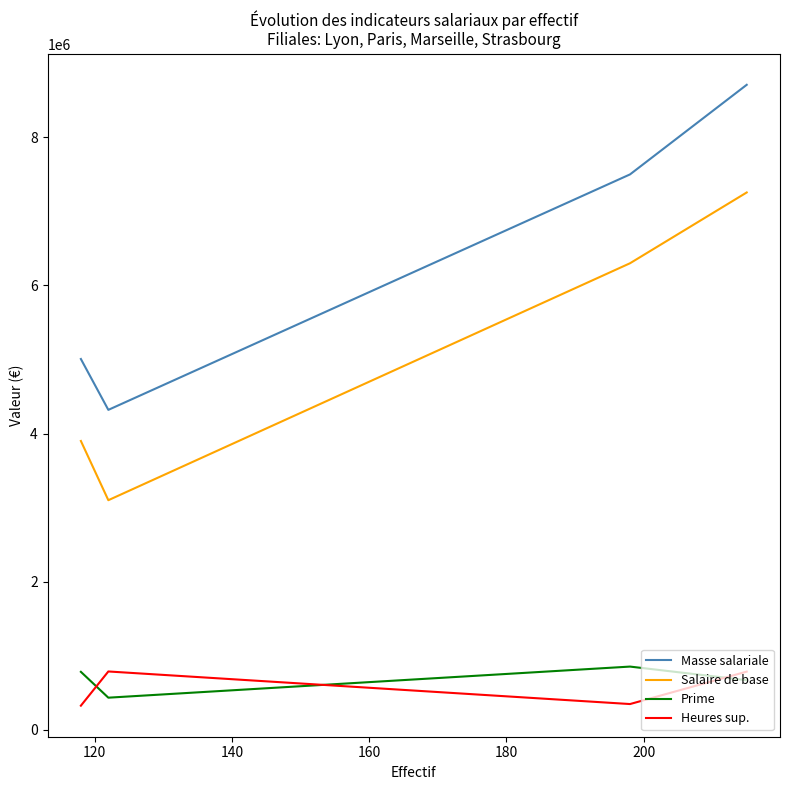

Does the chart have visible grid lines?

No